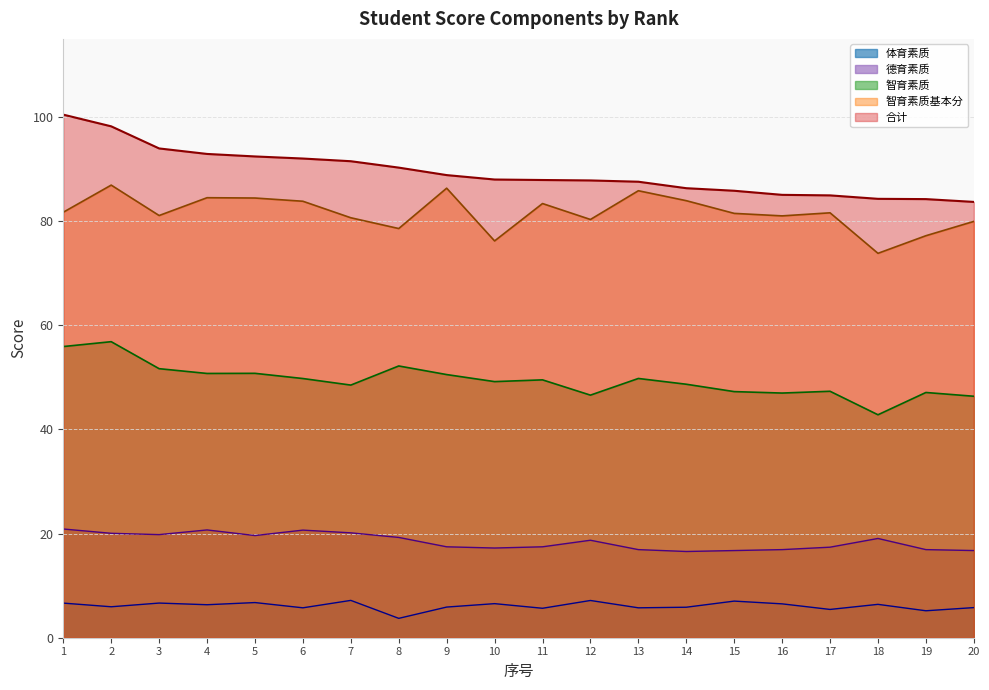

What is the difference between the second highest and second lowest values in the 德育素质 series?

4.0